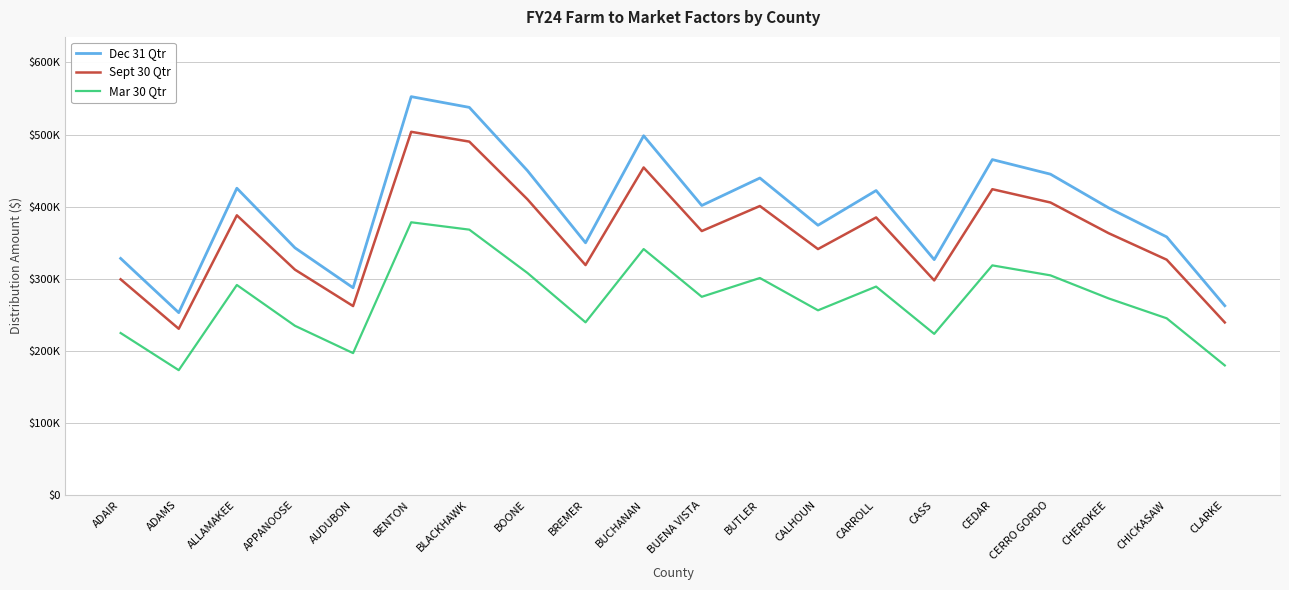

What is the sum of the Sept 30 Qtr values at CERRO GORDO and BENTON?

909536.9